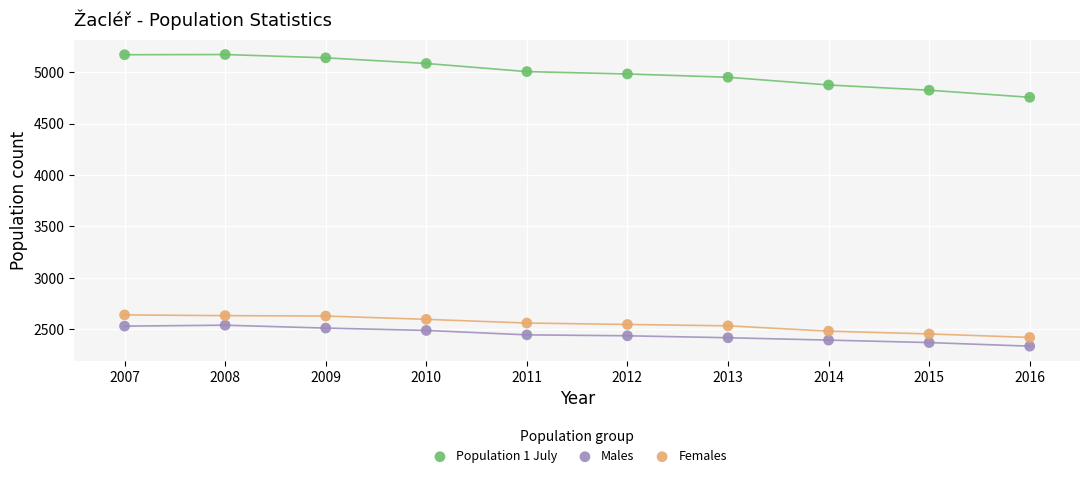

Which series has the widest spread of Y values?

Population 1 July